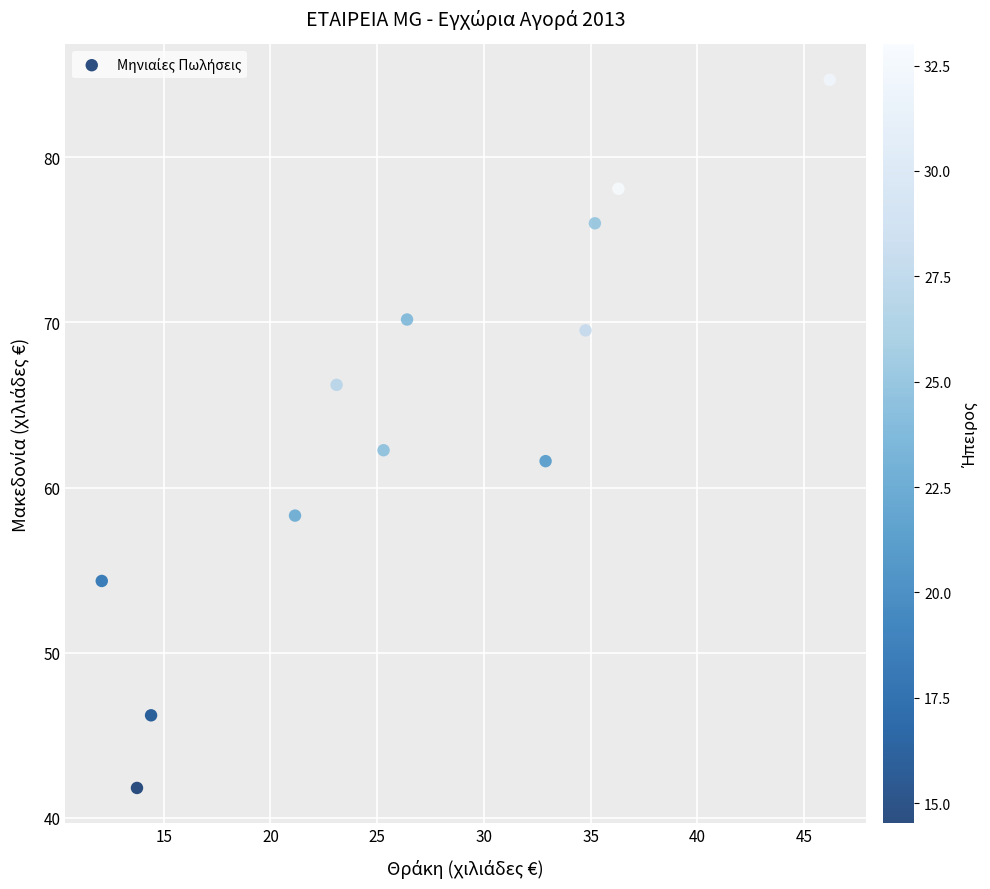

What is the average Y value?

64.1